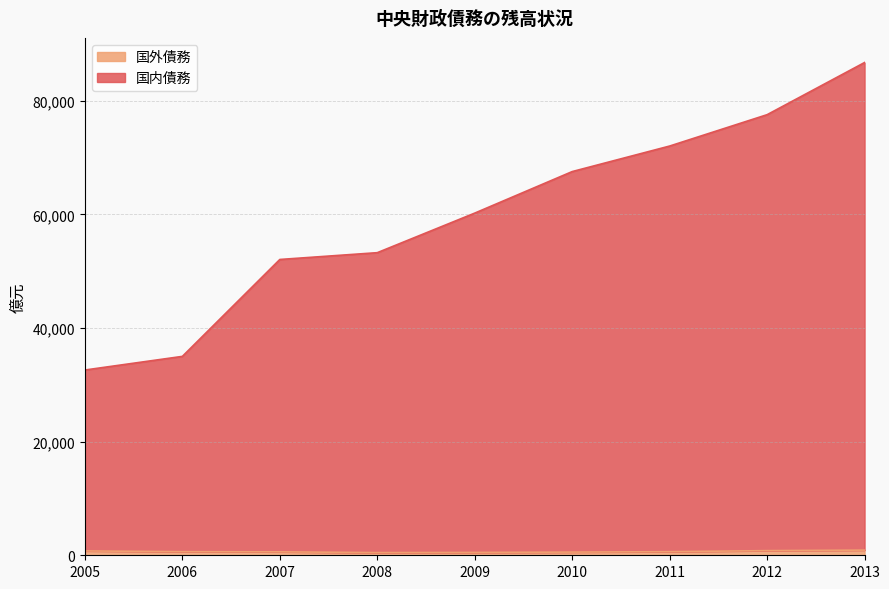

True or false: 国外債務 has a value of 421.6 at 2012.

False